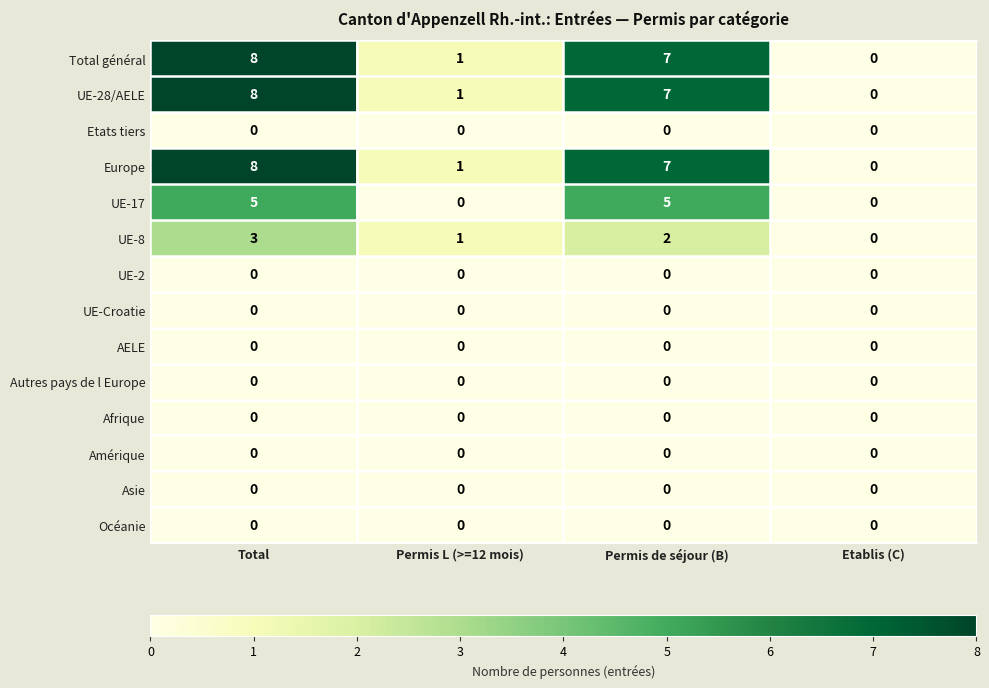

At which category is the sum across all series the highest?

Total